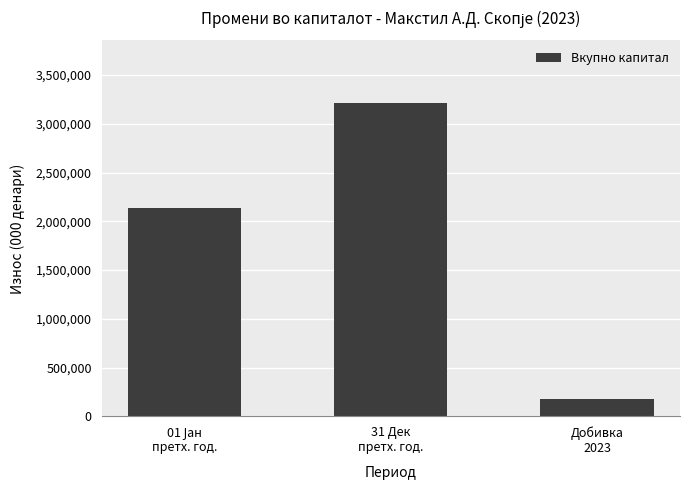

What is the maximum value shown in the chart?

3211576